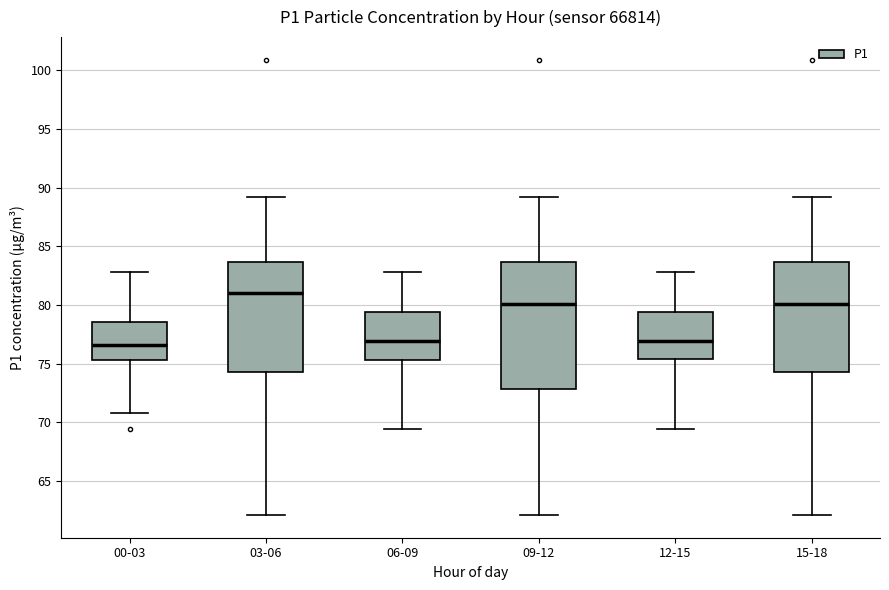

Reading left to right, transcribe this box plot: for each box, give where its median line is, the range the box spans, and where its two whiskers end, as read against the y-axis. The values are not printed on the chart, so give them approximately, as read against the axis.

00-03: median 76.5, box 75.5 to 78.5, whiskers 71.0 to 83.0
03-06: median 81.0, box 74.5 to 83.5, whiskers 62.0 to 89.0
06-09: median 77.0, box 75.5 to 79.5, whiskers 69.5 to 83.0
09-12: median 80.0, box 73.0 to 83.5, whiskers 62.0 to 89.0
12-15: median 77.0, box 75.5 to 79.5, whiskers 69.5 to 83.0
15-18: median 80.0, box 74.5 to 83.5, whiskers 62.0 to 89.0